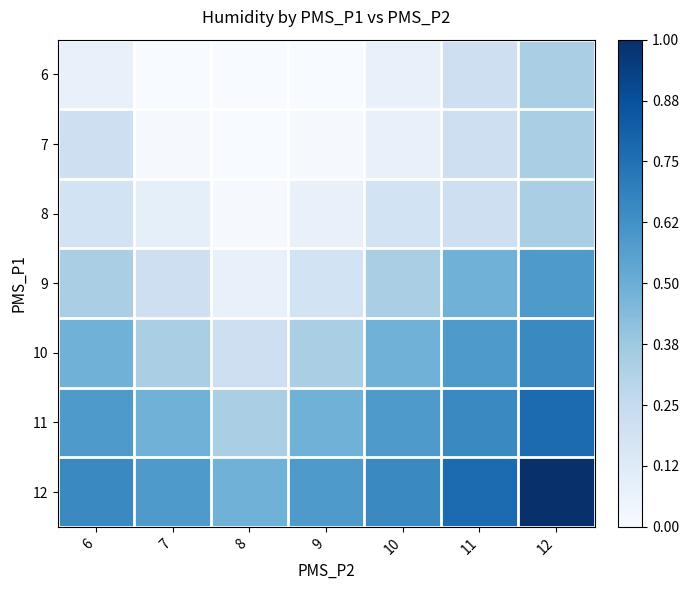

List the series in order of their peak value, lowest first.

6, 7, 8, 9, 10, 11, 12